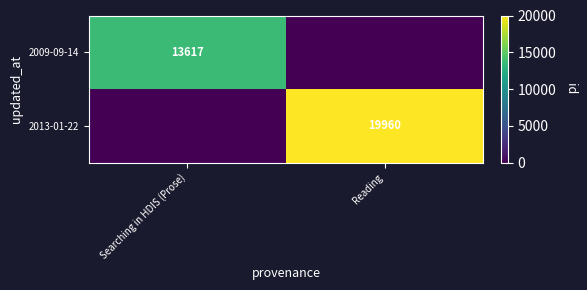

What is the spread (max minus min) of values at Searching in HDIS (Prose)?

13617